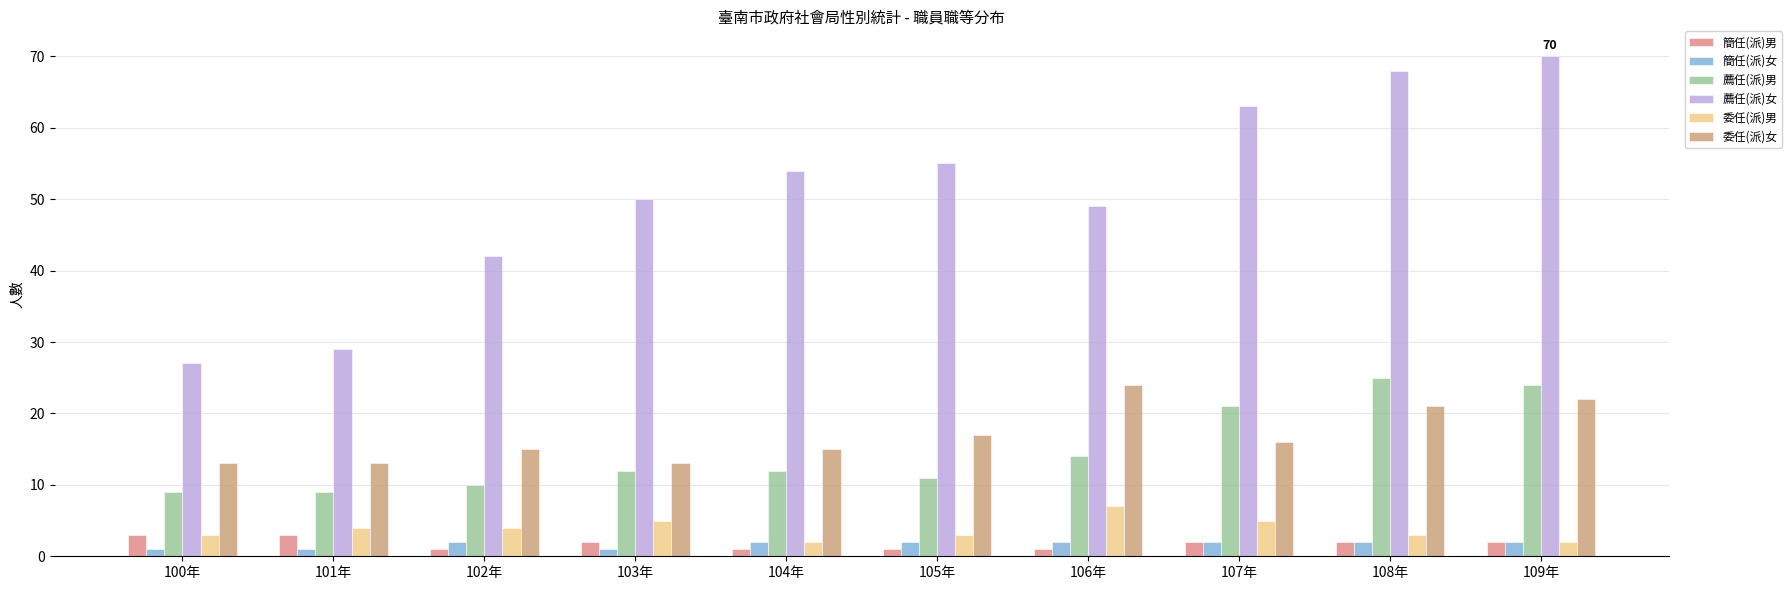

What position from the left is 107年?

8